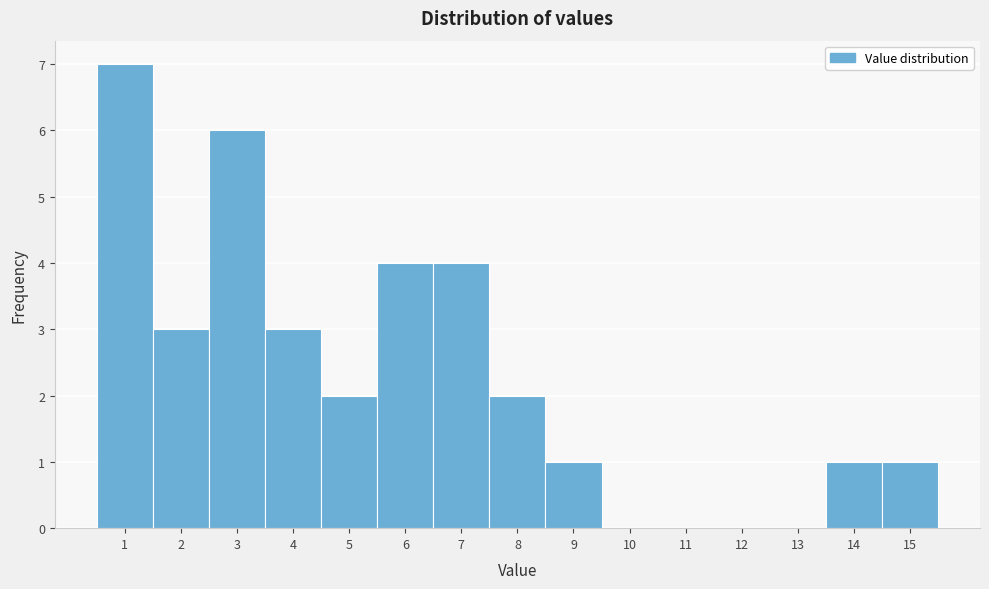

Reading left to right, list every bar in this chart as the range it spans on the x-axis followed by its height. The values are not printed on the chart, so give them approximately, as read against the axis.

0.5 to 1.5: 7
1.5 to 2.5: 3
2.5 to 3.5: 6
3.5 to 4.5: 3
4.5 to 5.5: 2
5.5 to 6.5: 4
6.5 to 7.5: 4
7.5 to 8.5: 2
8.5 to 9.5: 1
9.5 to 10.5: 0
10.5 to 11.5: 0
11.5 to 12.5: 0
12.5 to 13.5: 0
13.5 to 14.5: 1
14.5 to 15.5: 1